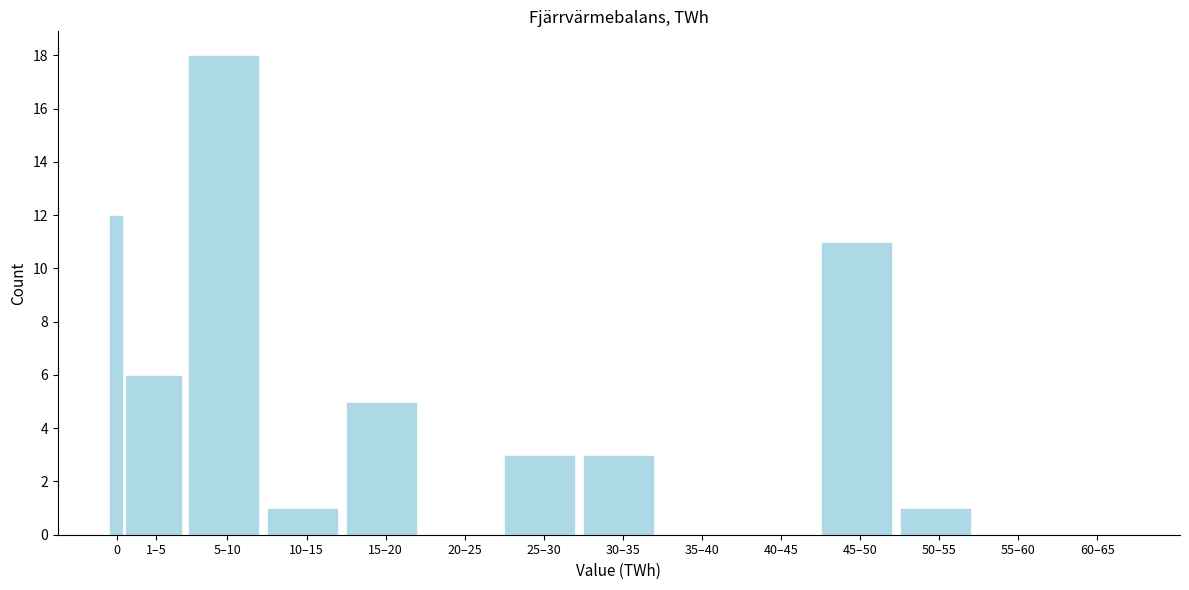

Reading right to left, extract all data points from this chart.

60–65=0	55–60=0	50–55=1	45–50=11	40–45=0	35–40=0	30–35=3	25–30=3	20–25=0	15–20=5	10–15=1	5–10=18	1–5=6	0=12